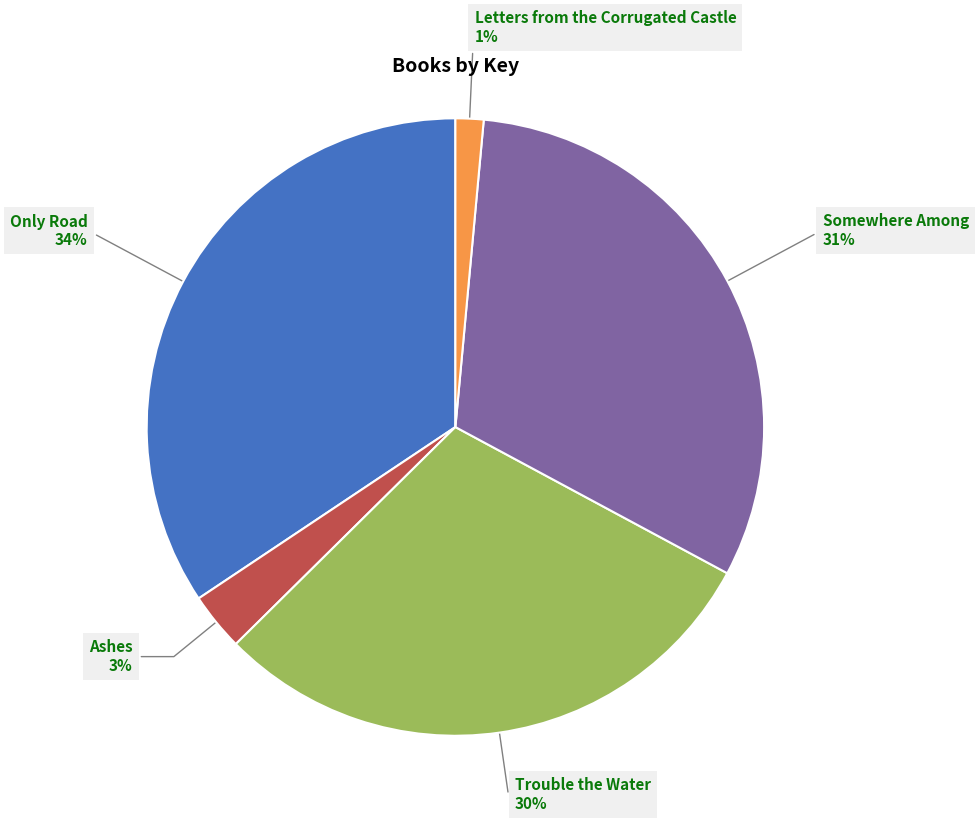

Is there any slice that represents more than half of the pie?

No